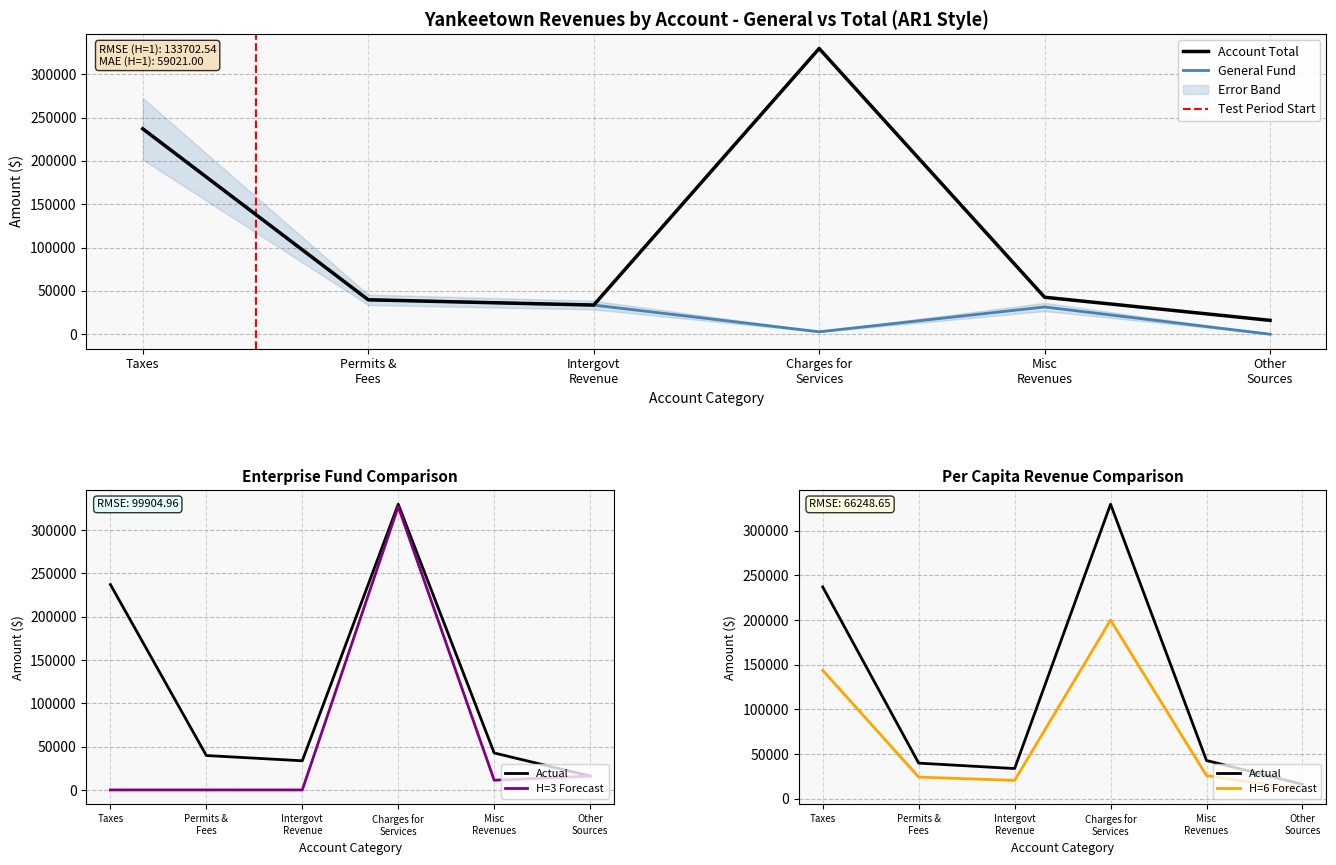

How many data points does each series have?

6